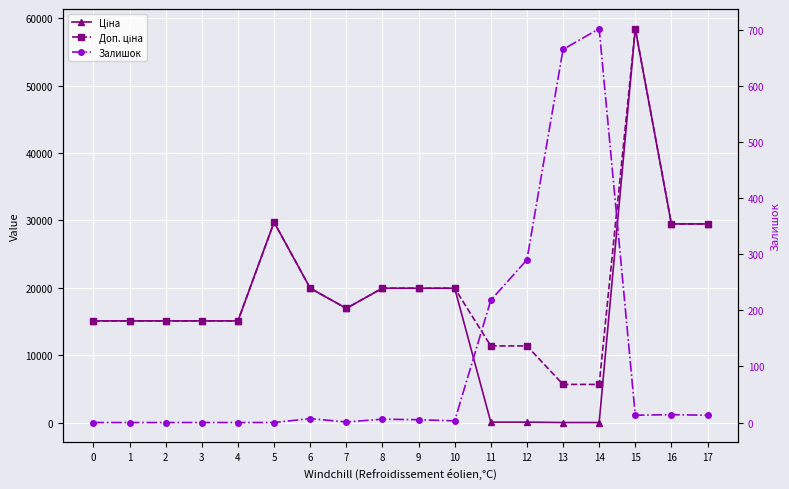

What is the value of the Доп. ціна point at the 16th from the left?

58426.5